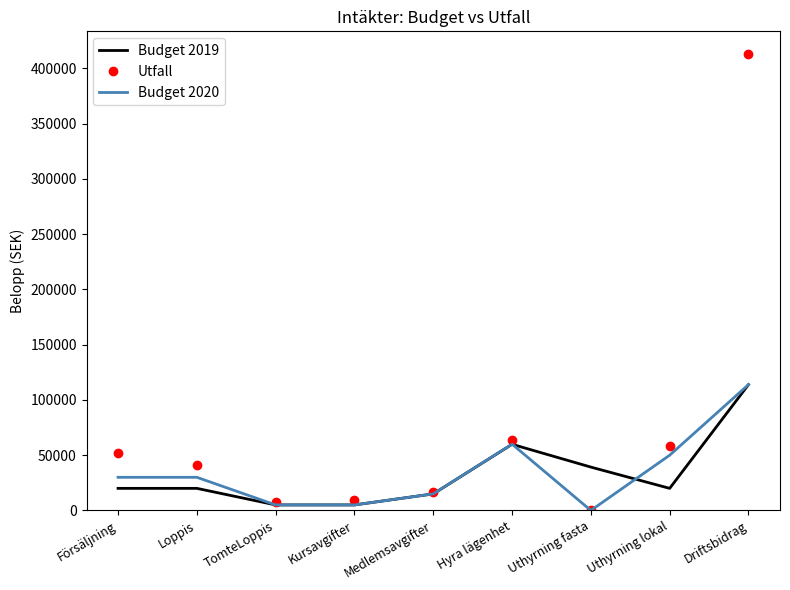

What is the total value across all series at Medlemsavgifter?

46550